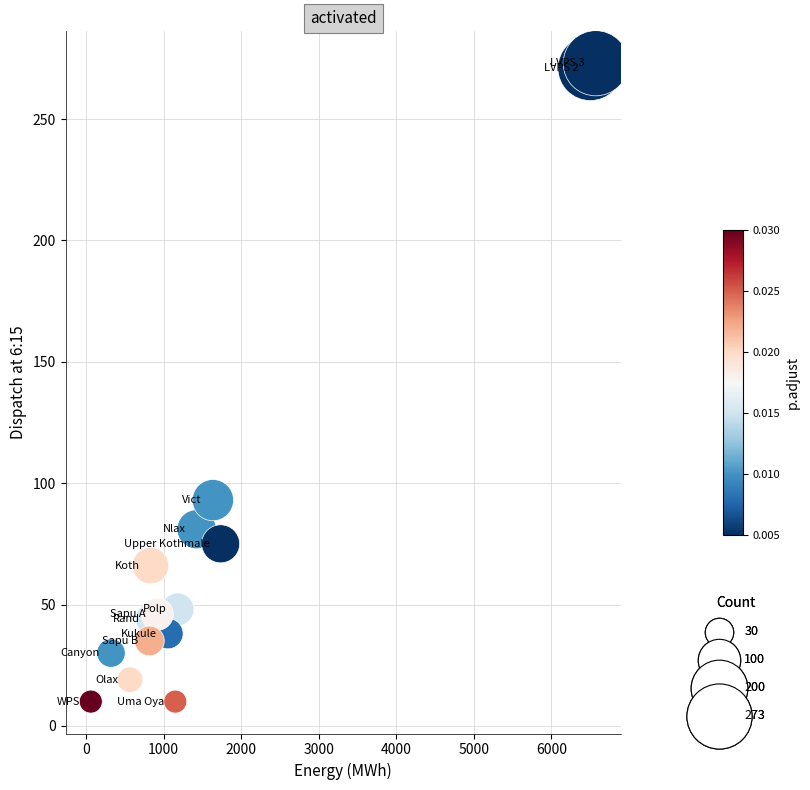

What Y value in the scatter plot is closest to 141?

93